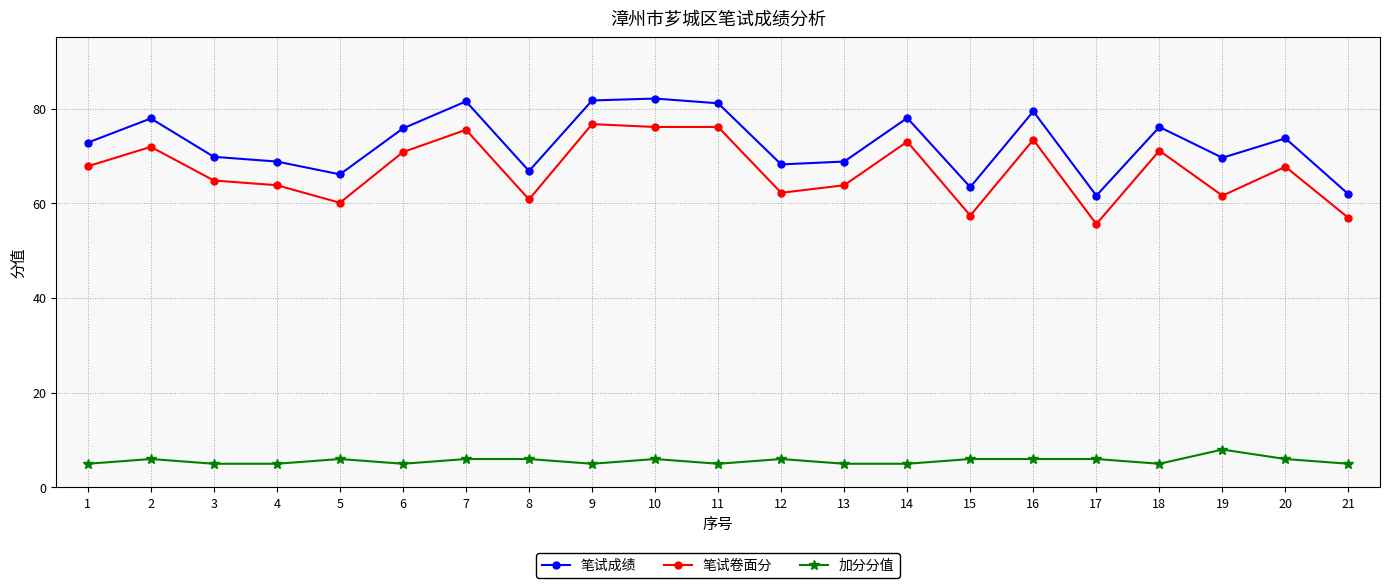

At which category does 笔试卷面分 reach its first local peak?

2